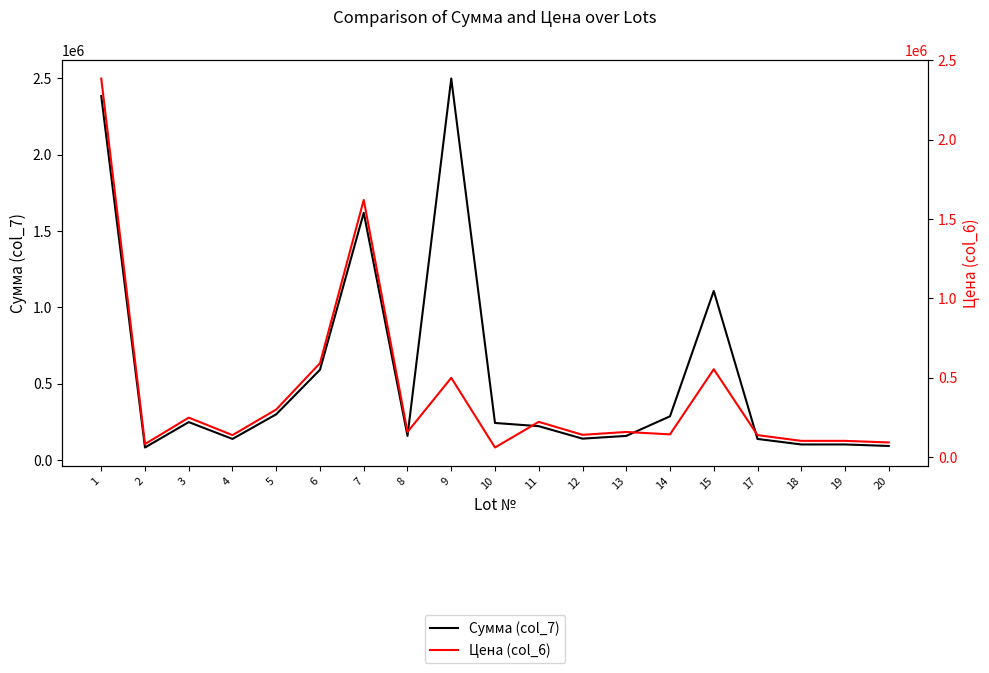

Reading left to right, what are all the values shown in this chart?

Сумма (col_7): 2385331	82685	249005	138758	300326	592099	1620432	158717	2499550	243304	222394	140659	158717	287020	1108166	138758	102643	102643	92607
Цена (col_6): 2385331	82685	249005	138758	300326	592099	1620432	158717	499910	60826	222394	140659	158717	143510	554083	138758	102643	102643	92607